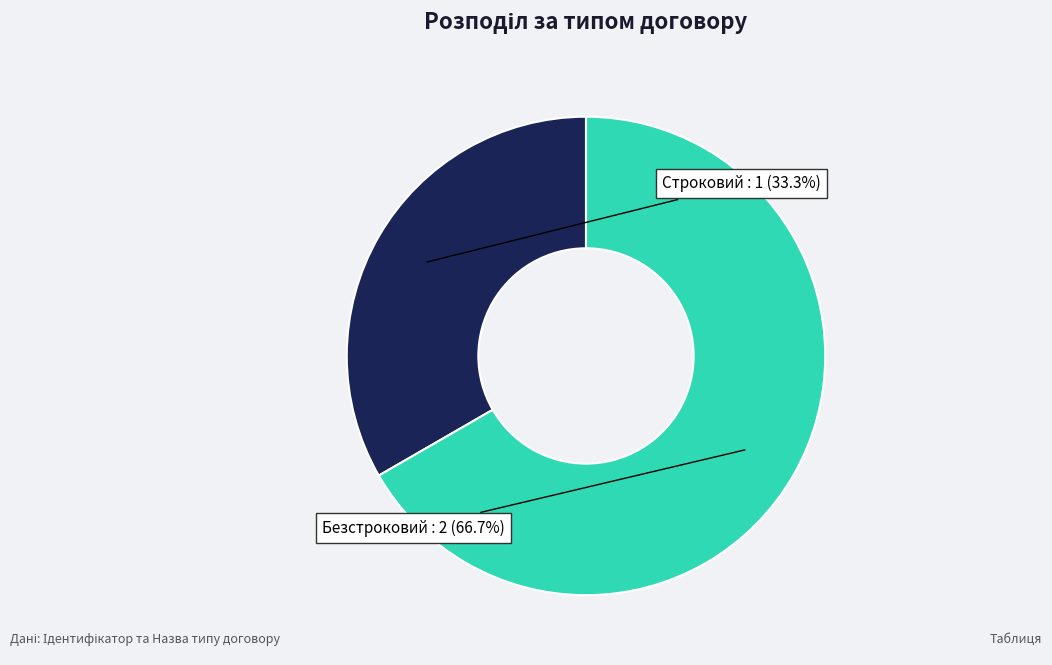

What is the smallest slice in the pie chart?

Строковий